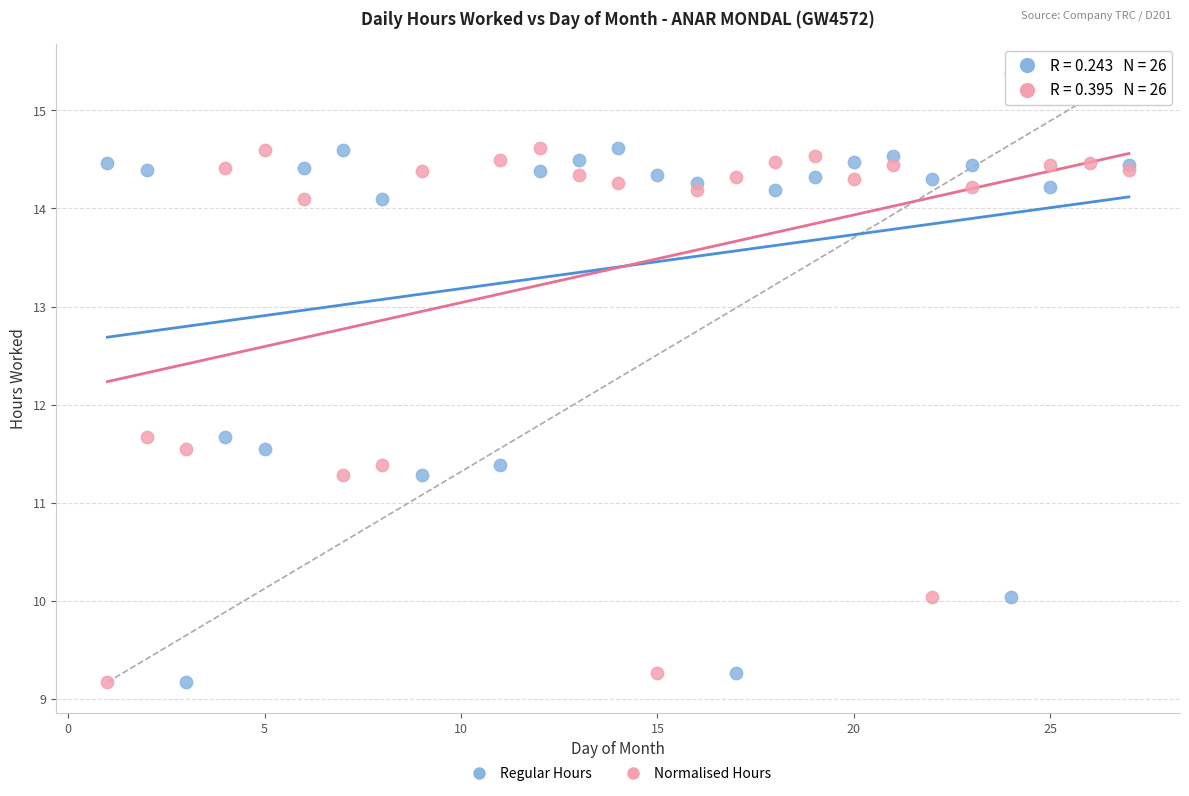

What is the X range (max minus min) for the scatter plot?

26.0